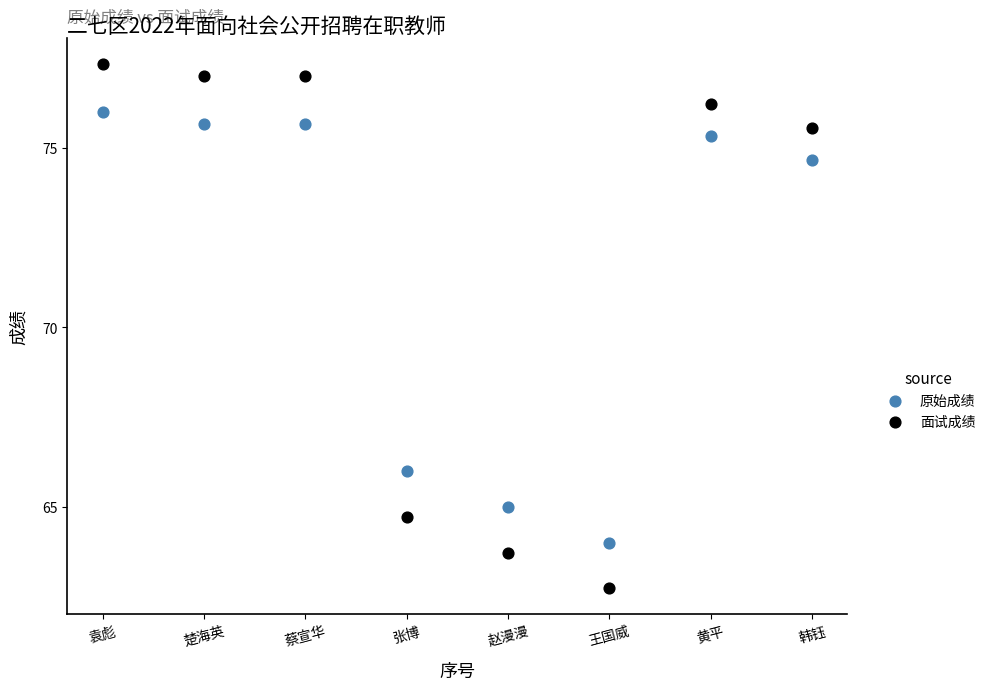

Which series reaches the maximum Y coordinate?

面试成绩